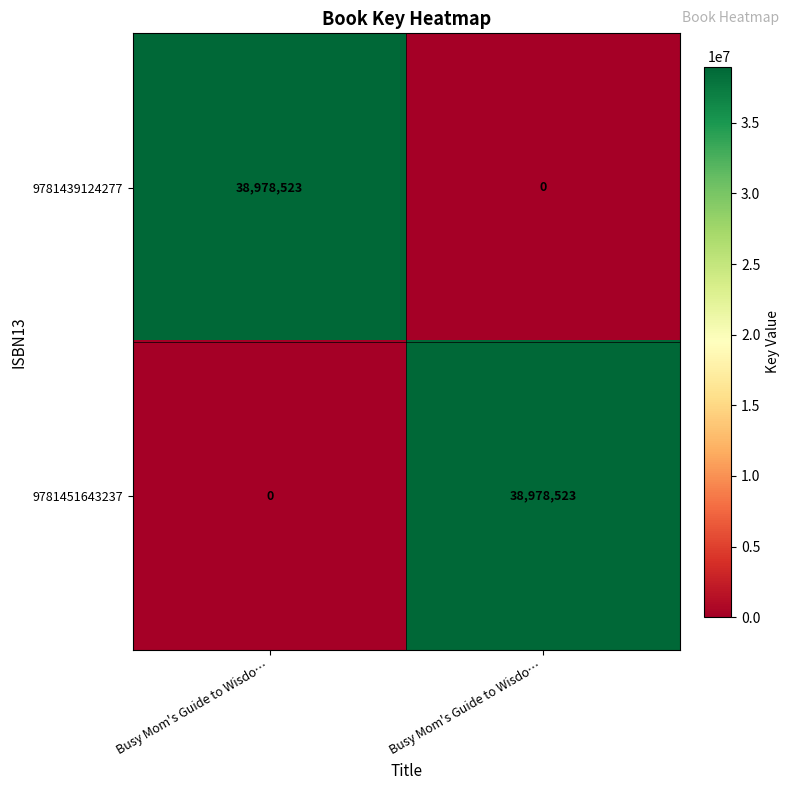

How many series are shown in this chart?

2